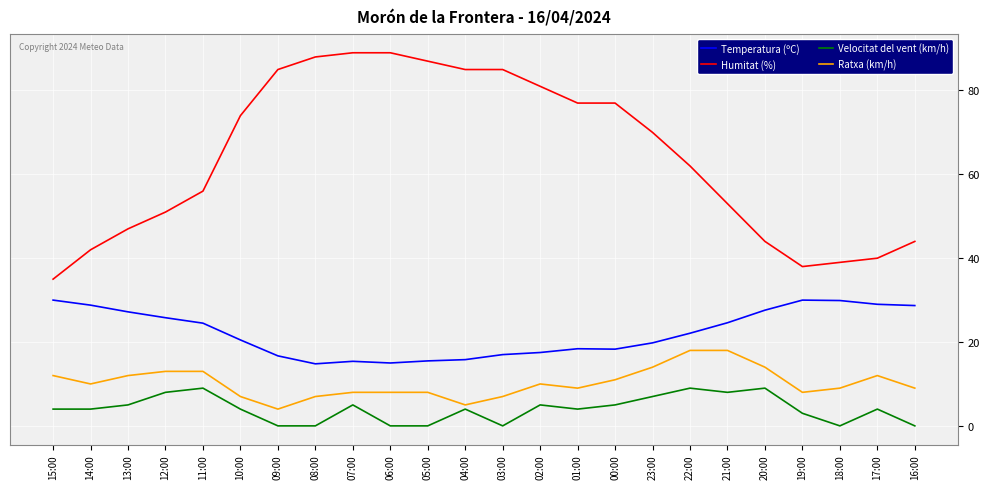

What is the difference between the maximum and minimum values in the Ratxa (km/h) series?

14.0